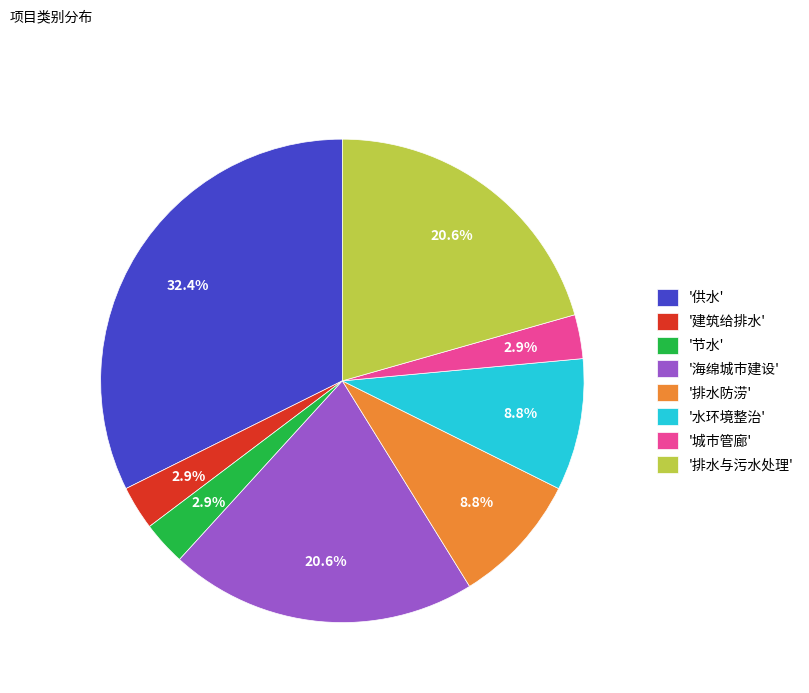

Approximately how many times larger is the value at '供水' compared to '排水与污水处理'?

1.6